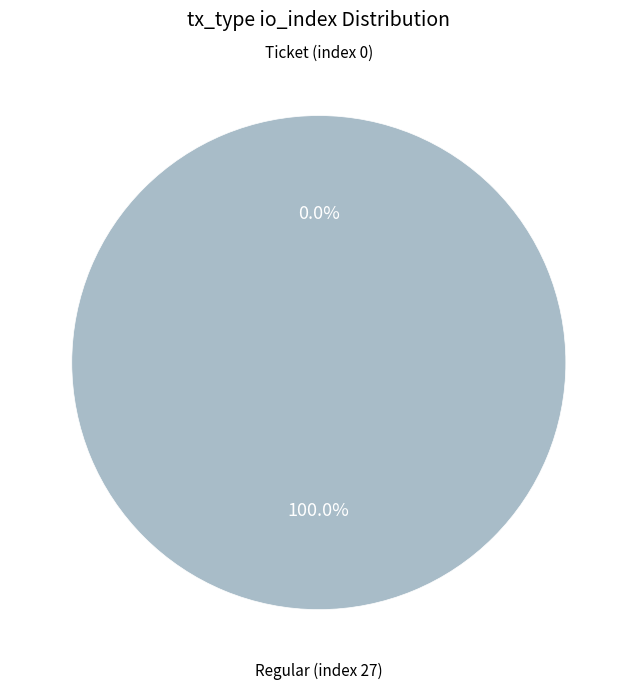

What is the majority slice?

Regular (index 27)